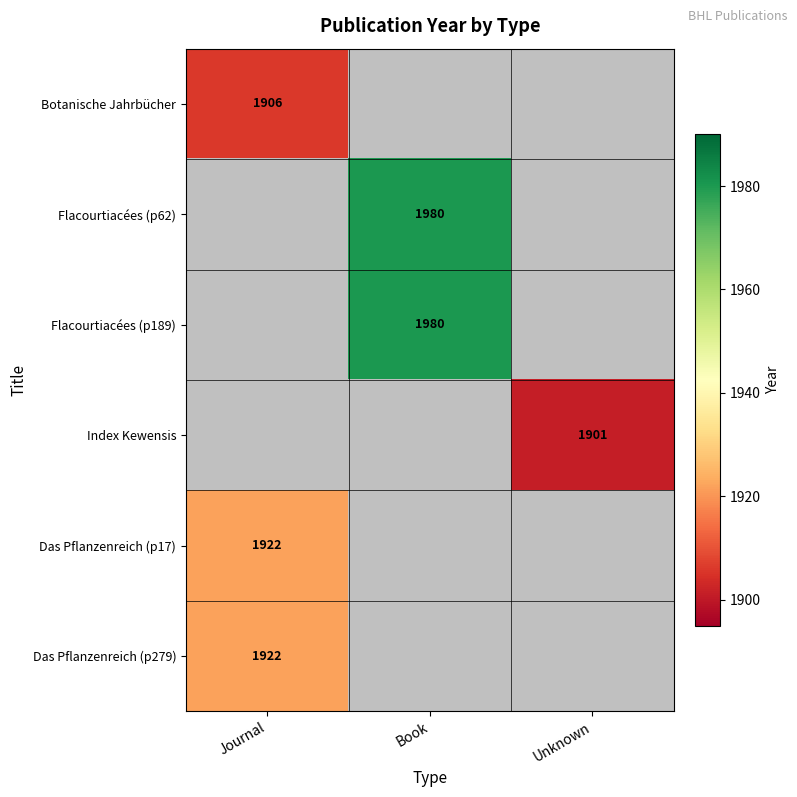

The Das Pflanzenreich (p279) series shows 1922 at Journal. True or false?

True